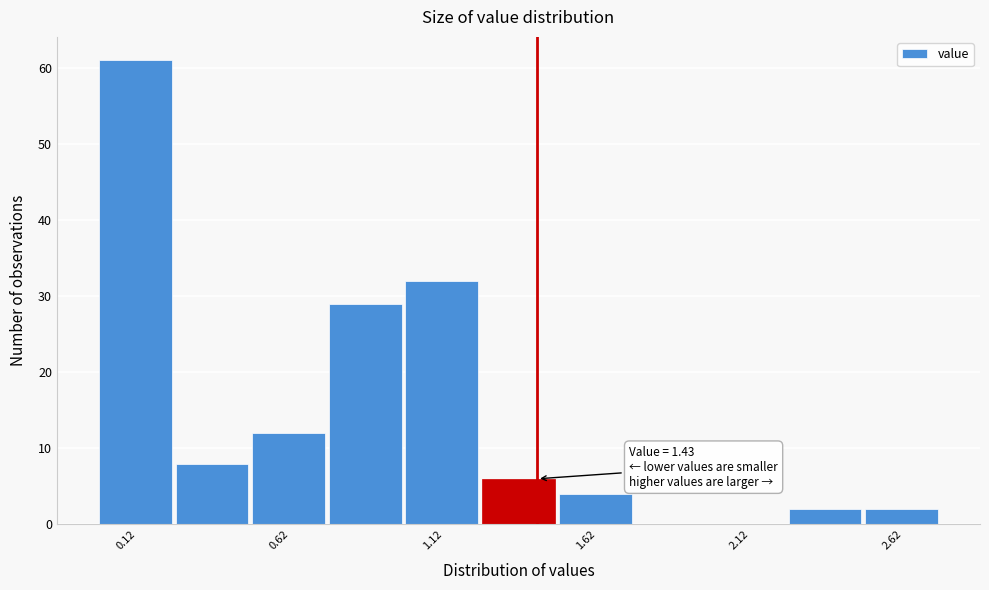

Over which range of the x-axis is the bar tallest?

0.00 to 0.25